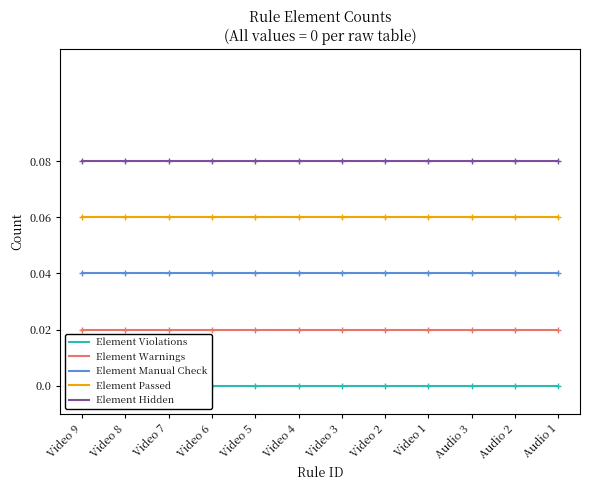

How many lines are shown in the chart?

5